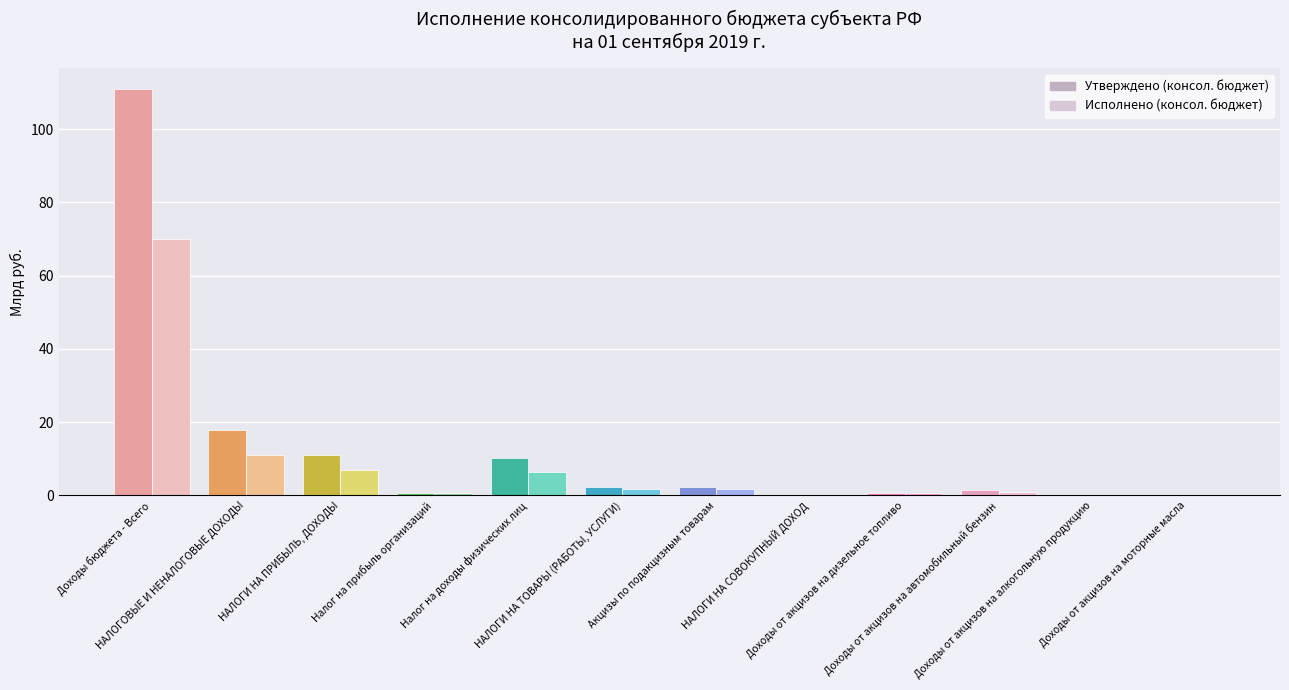

Which series has the largest total across all categories?

Утверждено (консол. бюджет)